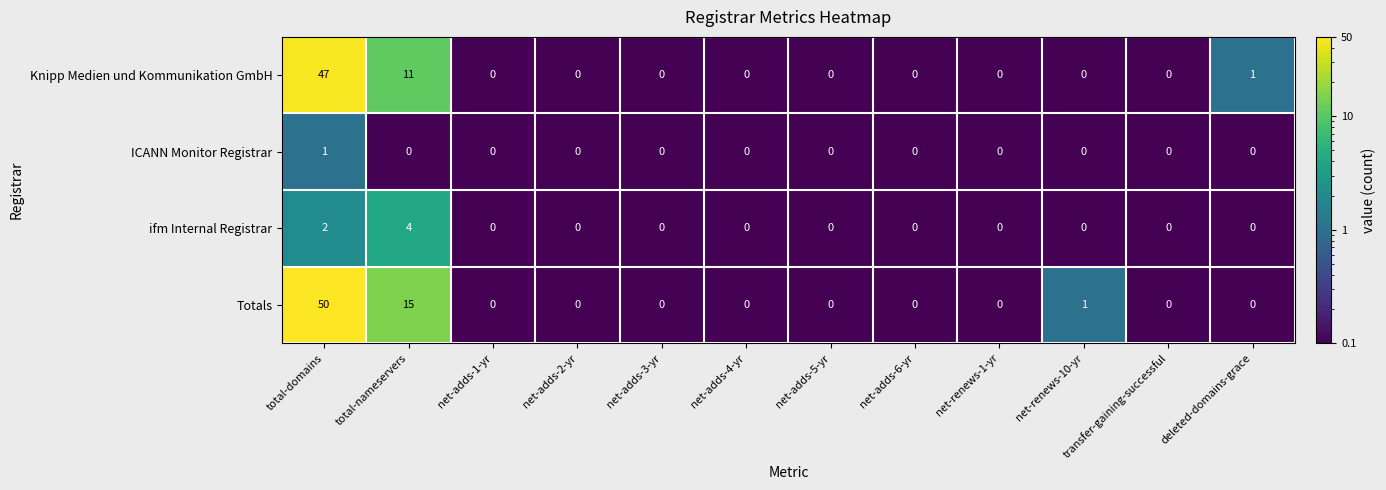

Which category has the highest value across all series?

total-domains